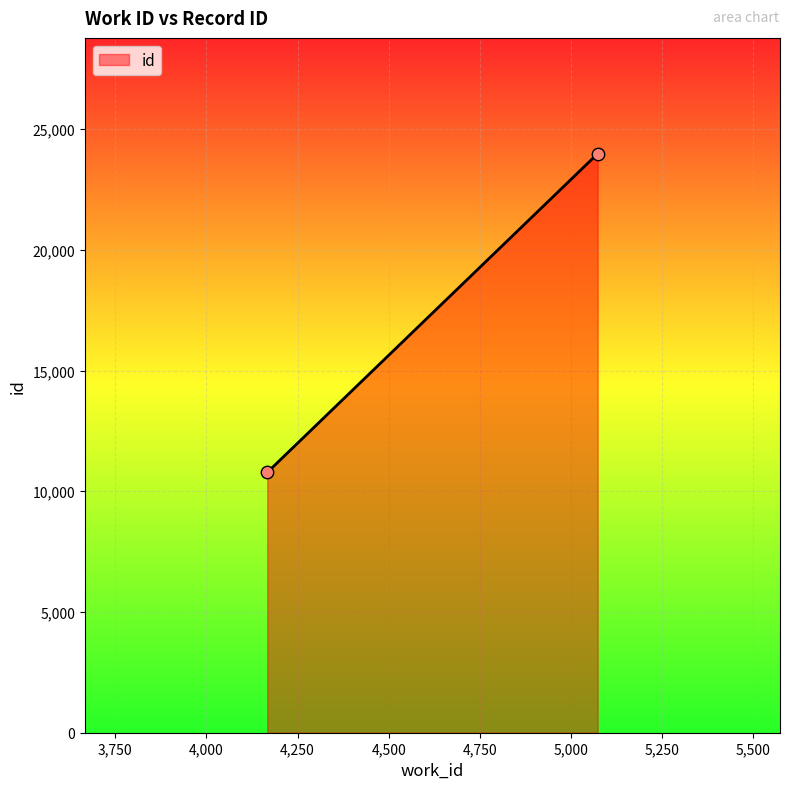

What is the difference between the maximum and minimum values?

13202.0